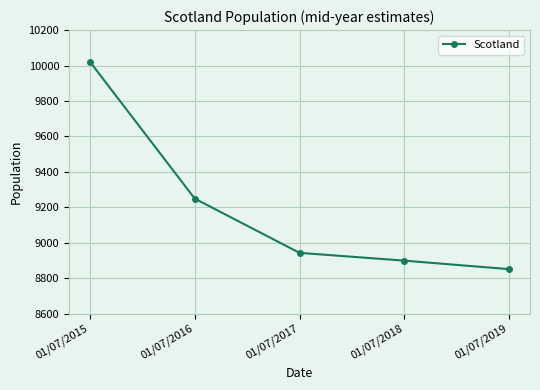

List the labels in order of value, largest first.

01/07/2015, 01/07/2016, 01/07/2017, 01/07/2018, 01/07/2019